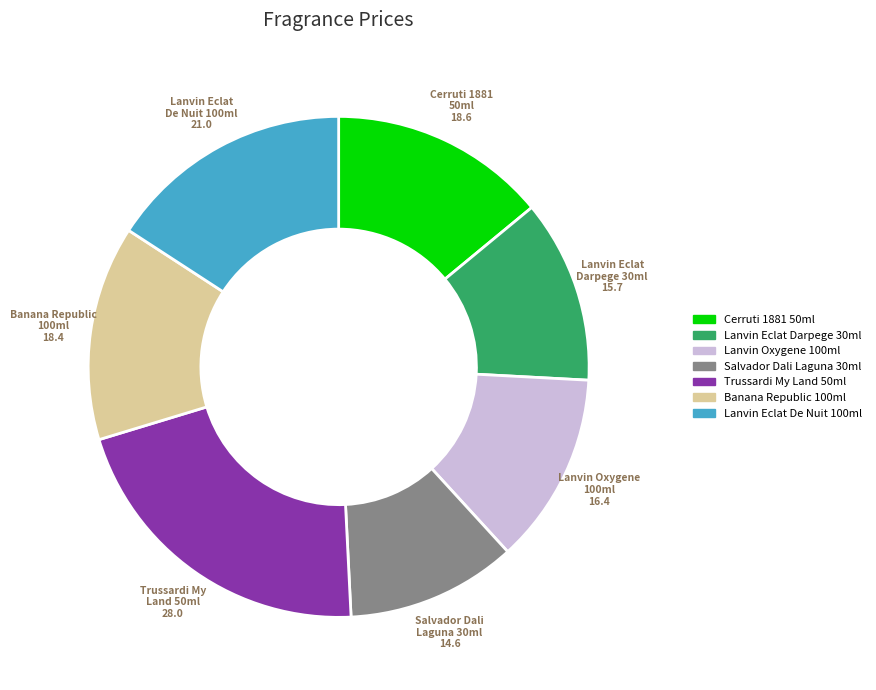

Is there any slice that represents more than half of the pie?

No